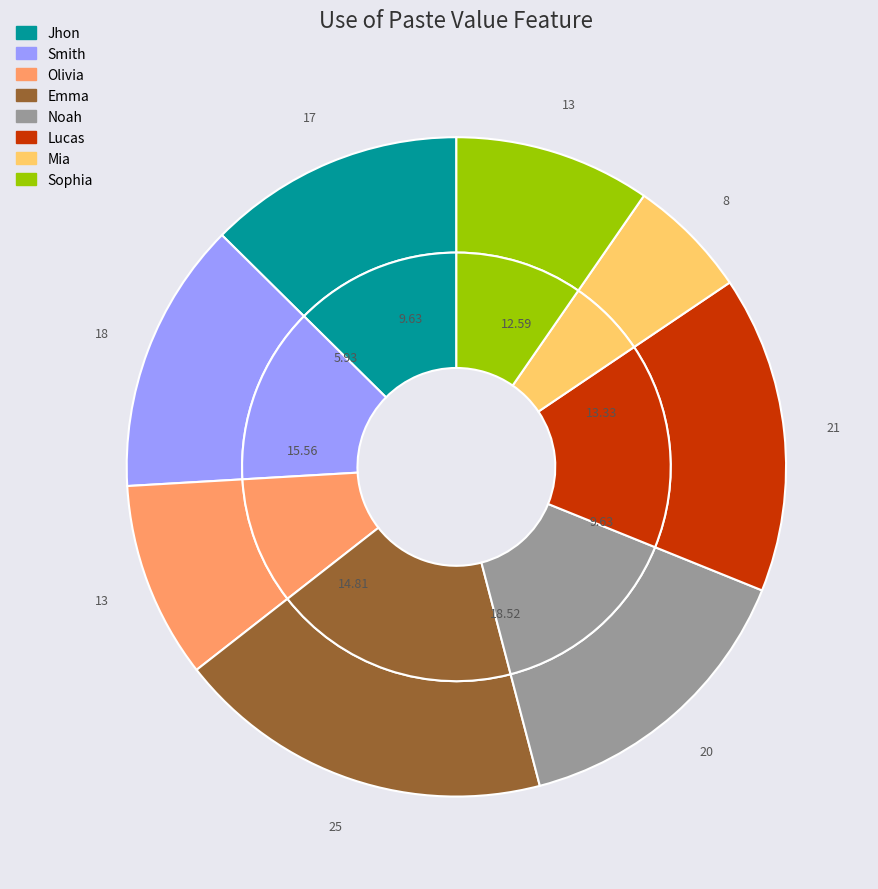

Between Sophia and Jhon, which is larger?

Jhon